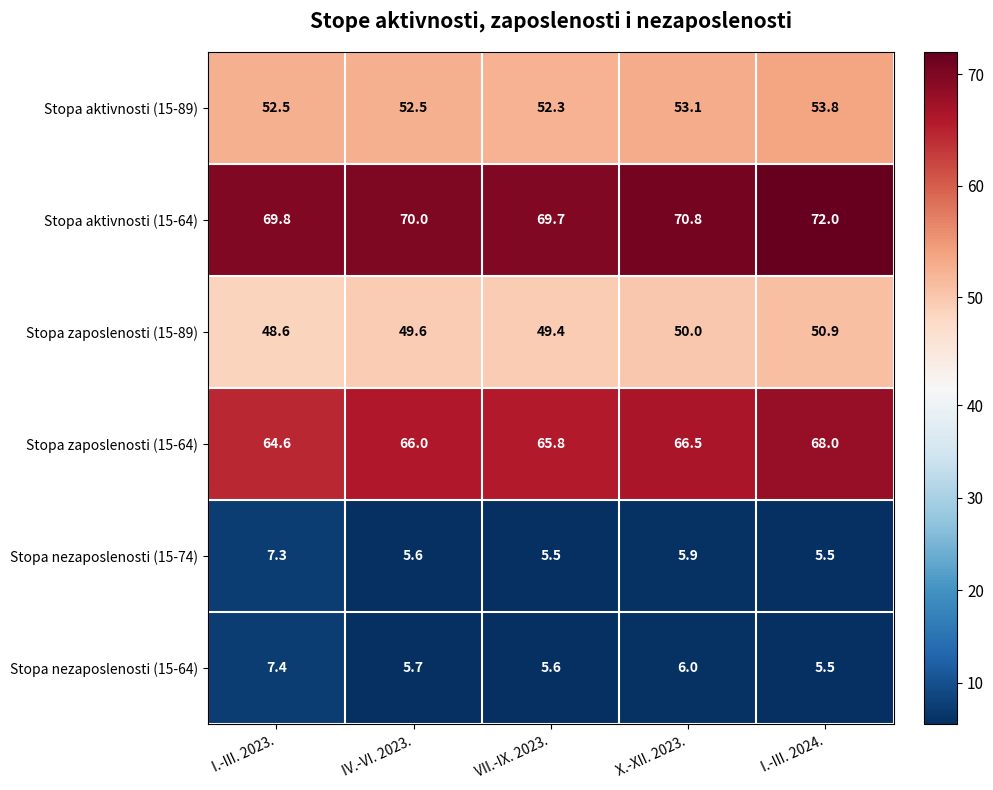

How many distinct data groups are displayed?

6